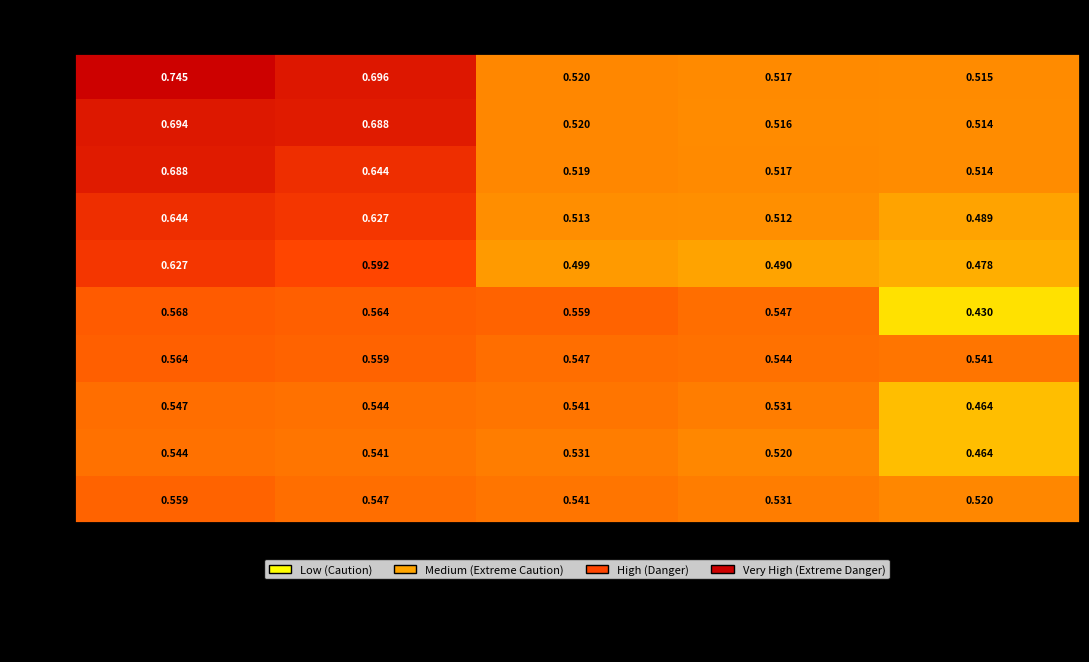

Count the number of categories in the chart.

5